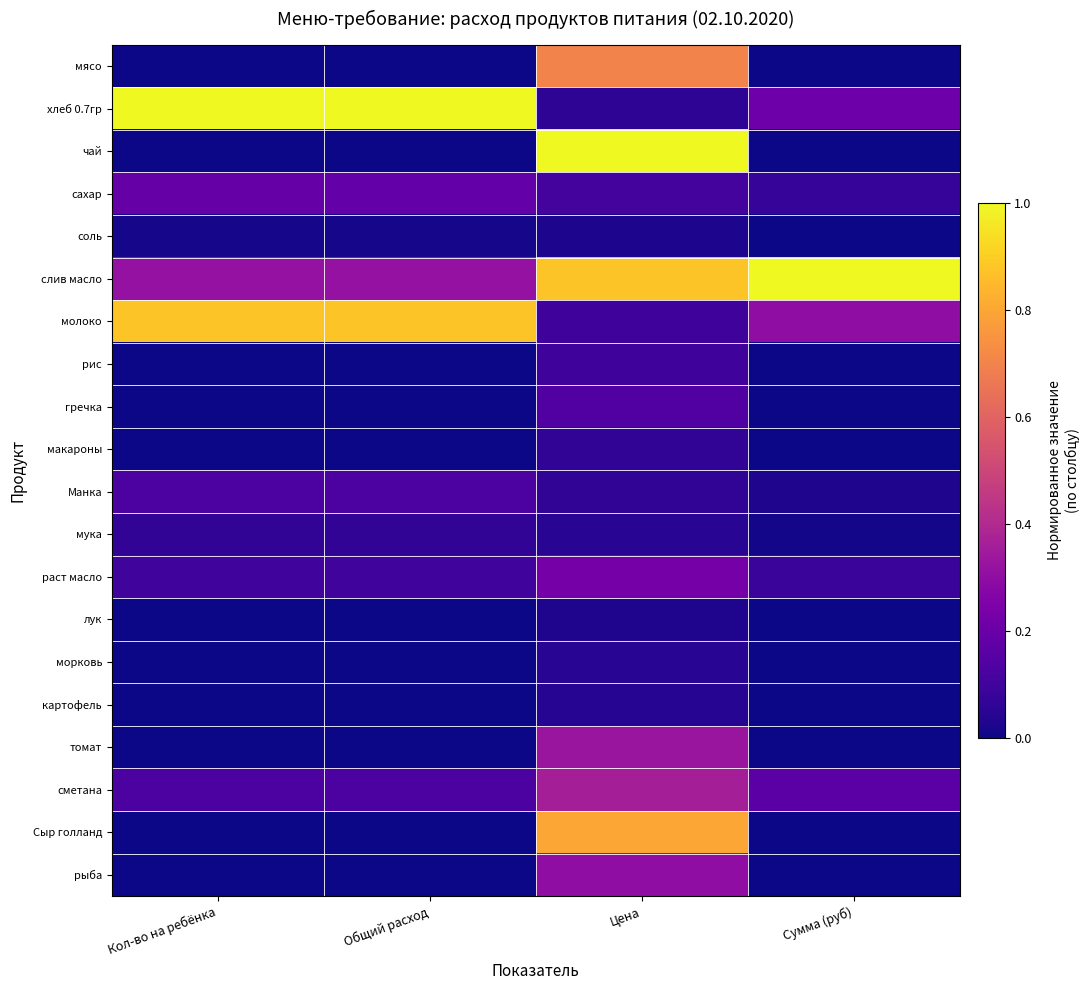

What is the greatest value displayed?

1.0